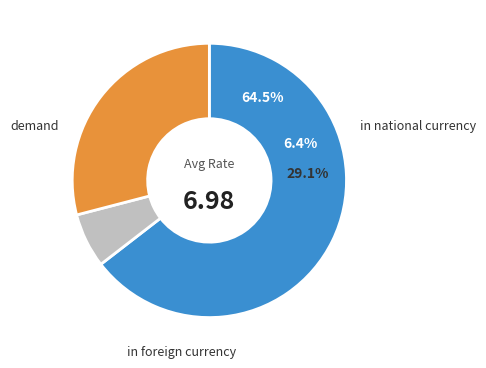

Approximately how many times larger is the value at in foreign currency compared to demand?

0.2